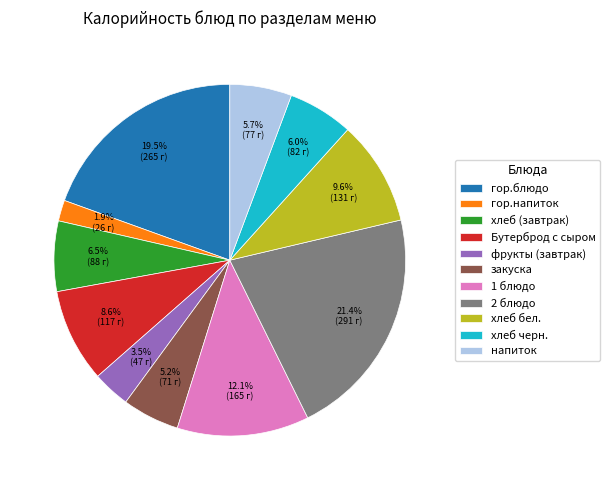

Count the number of slices in the pie.

11